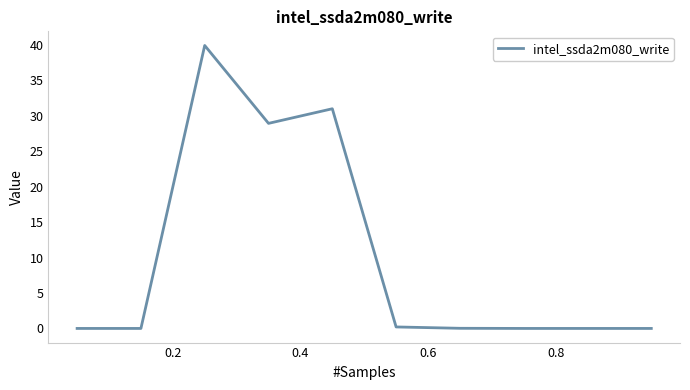

What is the greatest value displayed?

39.9